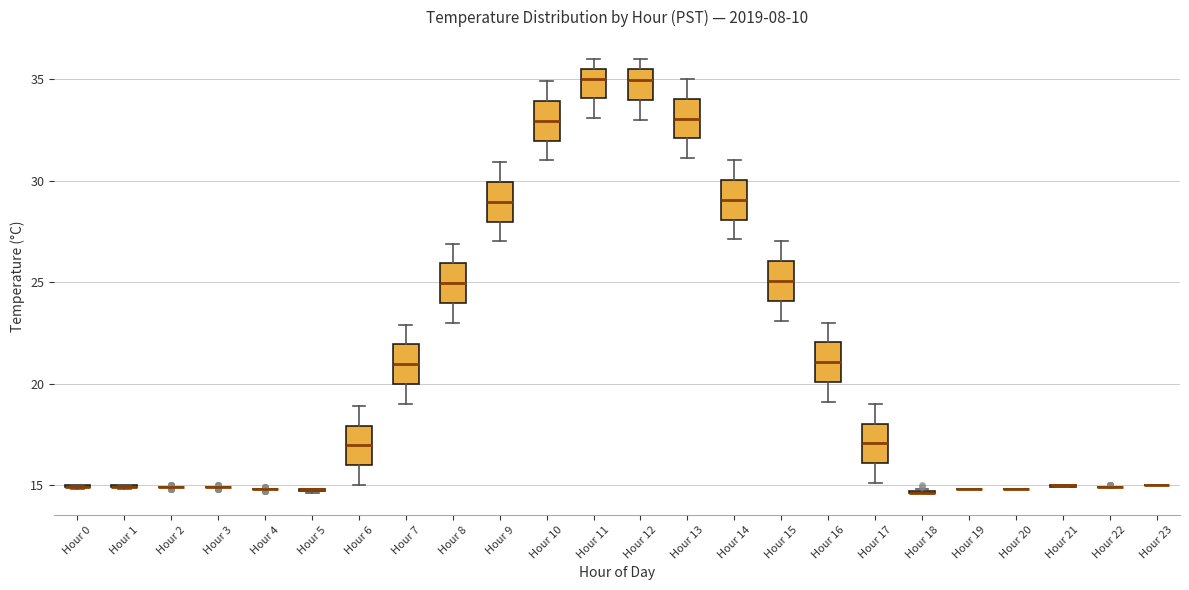

Reading left to right, transcribe this box plot: for each box, give where its median line is, the range the box spans, and where its two whiskers end, as read against the y-axis. The values are not printed on the chart, so give them approximately, as read against the axis.

Hour 0: box collapsed to a line at 15.0, whiskers 15.0 to 15.0
Hour 1: box collapsed to a line at 15.0, whiskers 15.0 to 15.0
Hour 2: box collapsed to a line at 15.0, whiskers 15.0 to 15.0
Hour 3: box collapsed to a line at 15.0, whiskers 15.0 to 15.0
Hour 4: box collapsed to a line at 15.0, whiskers 15.0 to 15.0
Hour 5: box collapsed to a line at 15.0, whiskers 14.5 to 15.0
Hour 6: median 17.0, box 16.0 to 18.0, whiskers 15.0 to 19.0
Hour 7: median 21.0, box 20.0 to 22.0, whiskers 19.0 to 23.0
Hour 8: median 25.0, box 24.0 to 26.0, whiskers 23.0 to 27.0
Hour 9: median 29.0, box 28.0 to 30.0, whiskers 27.0 to 31.0
Hour 10: median 33.0, box 32.0 to 34.0, whiskers 31.0 to 35.0
Hour 11: median 35.0, box 34.0 to 35.5, whiskers 33.0 to 36.0
Hour 12: median 35.0, box 34.0 to 35.5, whiskers 33.0 to 36.0
Hour 13: median 33.0, box 32.0 to 34.0, whiskers 31.0 to 35.0
Hour 14: median 29.0, box 28.0 to 30.0, whiskers 27.0 to 31.0
Hour 15: median 25.0, box 24.0 to 26.0, whiskers 23.0 to 27.0
Hour 16: median 21.0, box 20.0 to 22.0, whiskers 19.0 to 23.0
Hour 17: median 17.0, box 16.0 to 18.0, whiskers 15.0 to 19.0
Hour 18: box collapsed to a line at 14.5, whiskers 14.5 to 15.0
Hour 19: box collapsed to a line at 15.0, whiskers 15.0 to 15.0
Hour 20: box collapsed to a line at 15.0, whiskers 15.0 to 15.0
Hour 21: box collapsed to a line at 15.0, whiskers 15.0 to 15.0
Hour 22: box collapsed to a line at 15.0, whiskers 15.0 to 15.0
Hour 23: box collapsed to a line at 15.0, whiskers 15.0 to 15.0